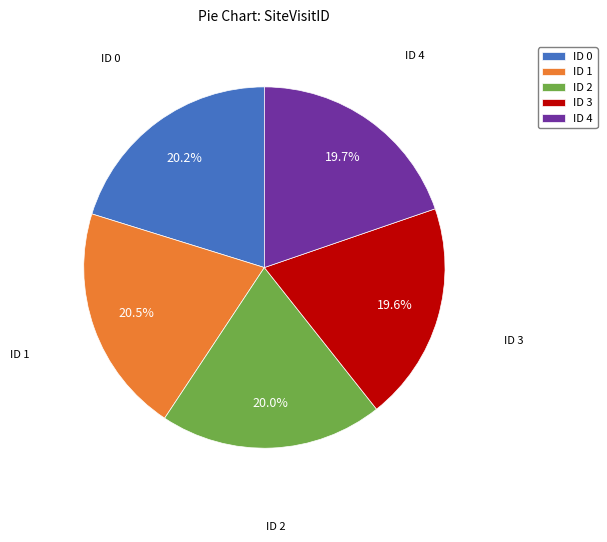

What is the ratio of the value at ID 1 to the value at ID 4?

1.0